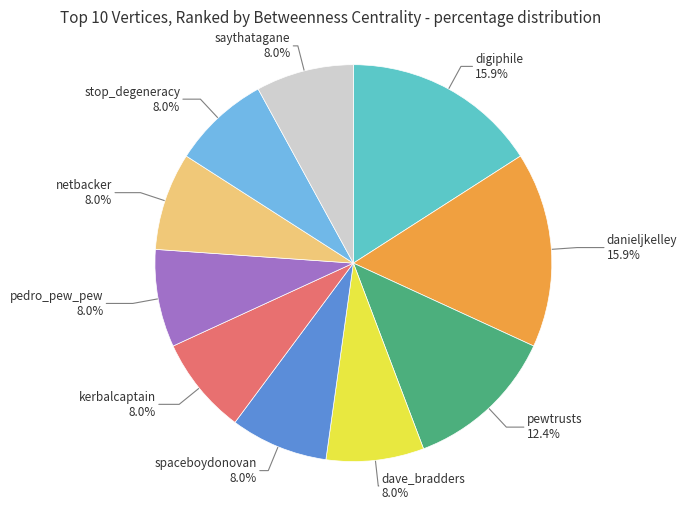

Is there a majority slice in this chart?

No